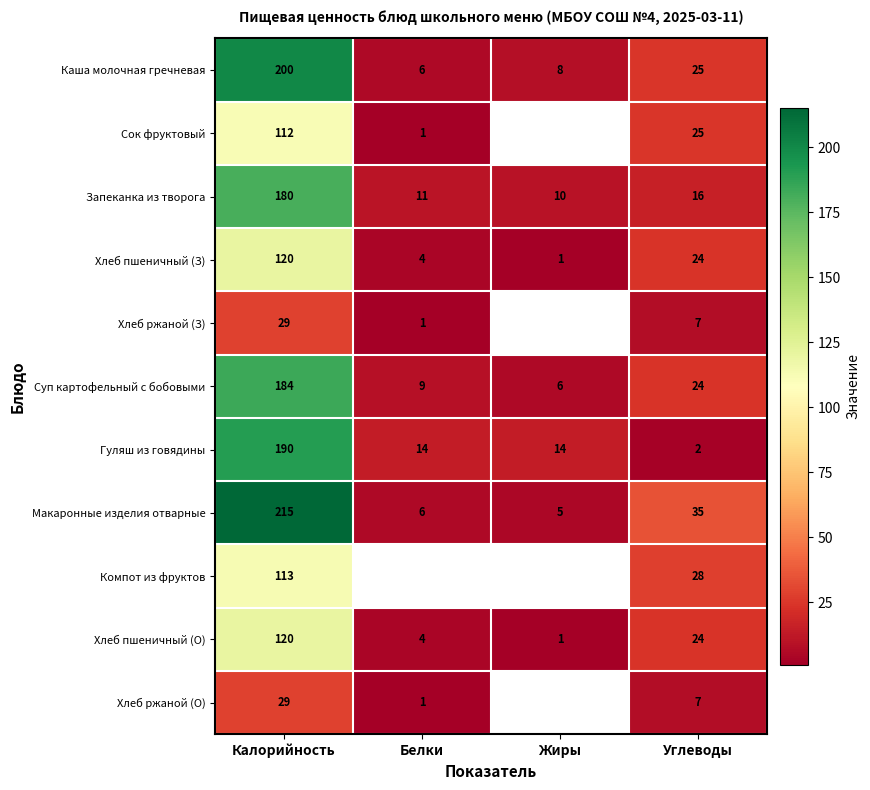

What is the smallest value displayed?

1.0